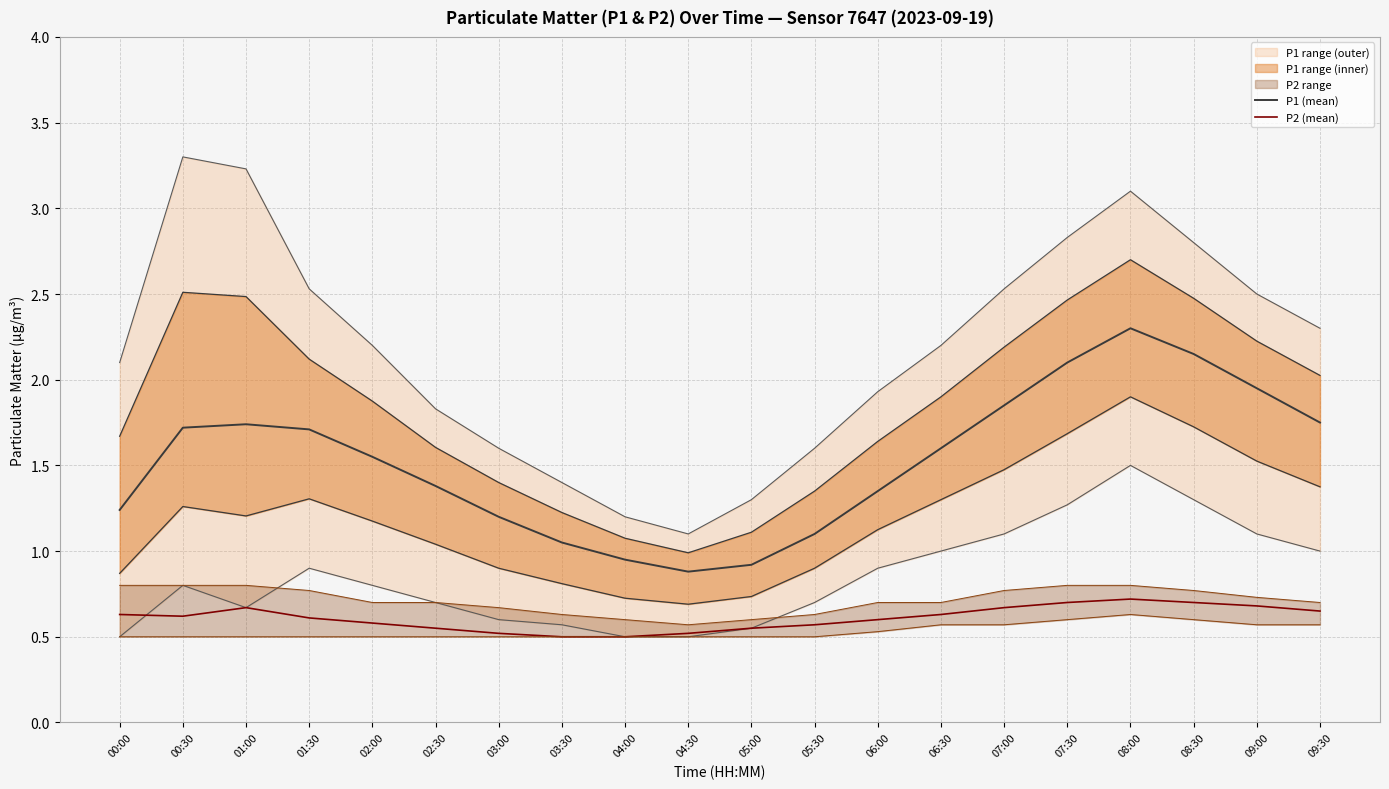

Does the chart have visible grid lines?

Yes